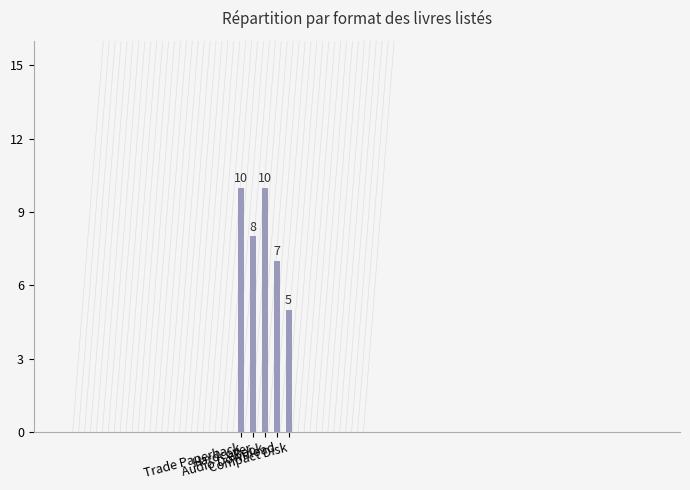

What is the difference between the maximum and minimum values?

5